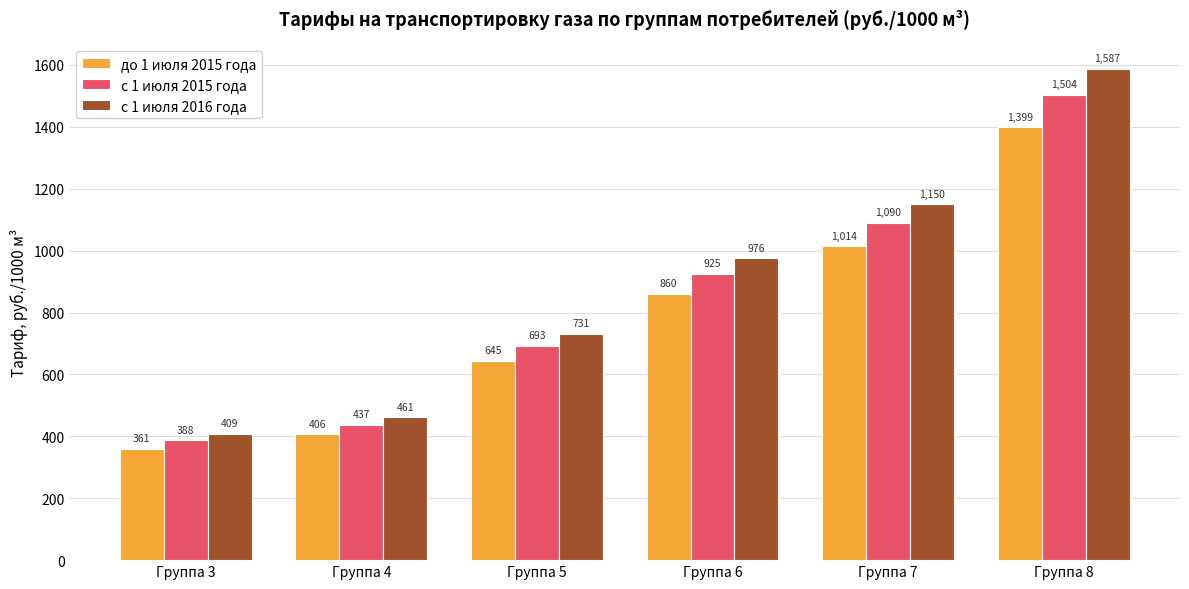

What is the value of the с 1 июля 2016 года bar at the 4th from the left?

975.7